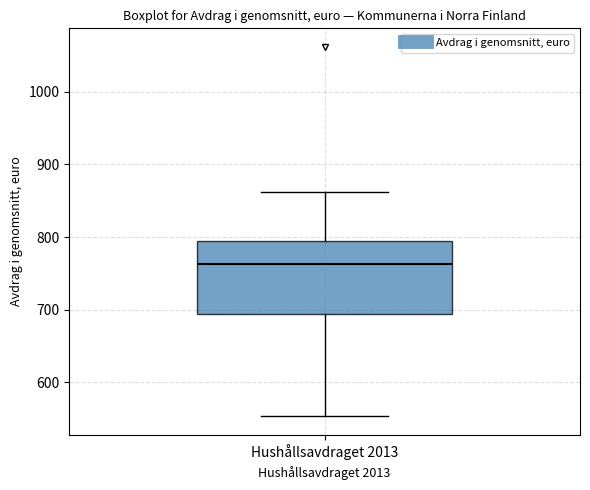

Read this box plot against the y-axis: the position of the median line, the range covered by the box, and the ends of both whiskers. The values are not printed on the chart, so give them approximately, as read against the axis.

median 760, box 690 to 790, whiskers 550 to 860